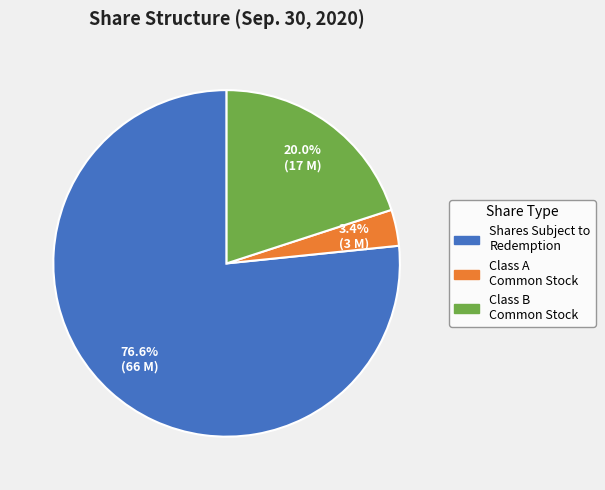

Is there any slice that represents more than half of the pie?

Yes